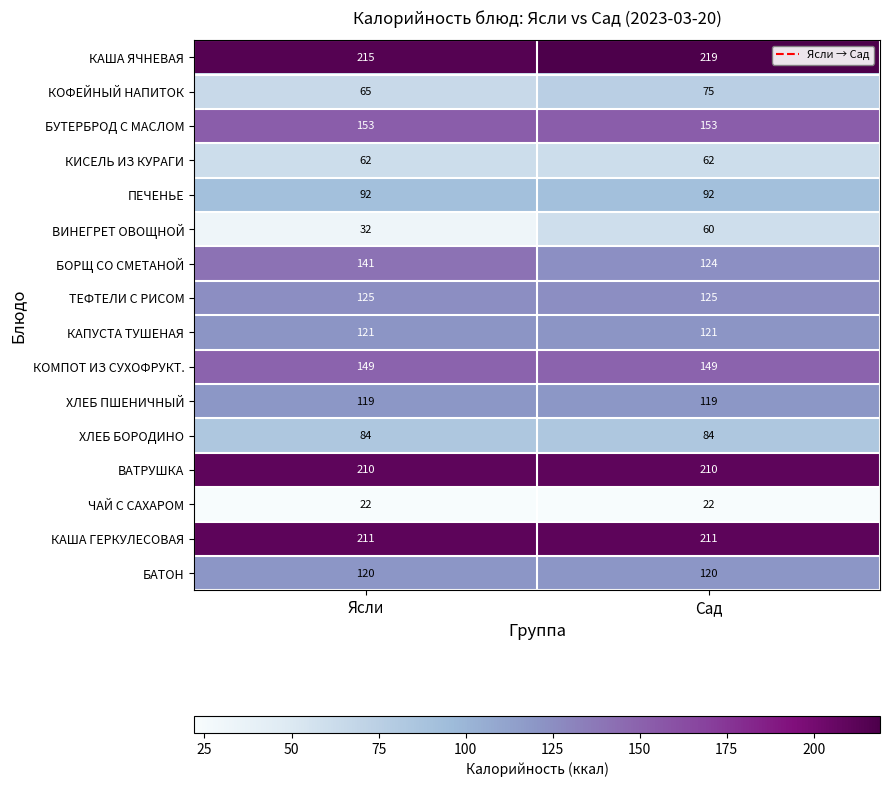

At Ясли, list the series in order from smallest to largest.

ЧАЙ С САХАРОМ, ВИНЕГРЕТ ОВОЩНОЙ, КИСЕЛЬ ИЗ КУРАГИ, КОФЕЙНЫЙ НАПИТОК, ХЛЕБ БОРОДИНО, ПЕЧЕНЬЕ, ХЛЕБ ПШЕНИЧНЫЙ, БАТОН, КАПУСТА ТУШЕНАЯ, ТЕФТЕЛИ С РИСОМ, БОРЩ СО СМЕТАНОЙ, КОМПОТ ИЗ СУХОФРУКТ., БУТЕРБРОД С МАСЛОМ, ВАТРУШКА, КАША ГЕРКУЛЕСОВАЯ, КАША ЯЧНЕВАЯ